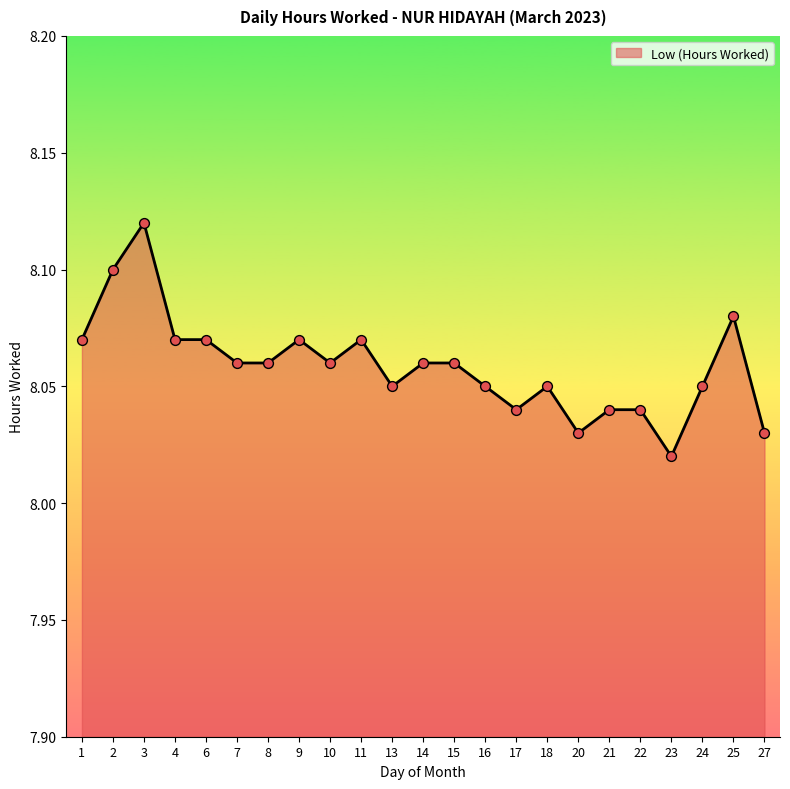

Approximately how many times larger is the value at 18 compared to 4?

1.0